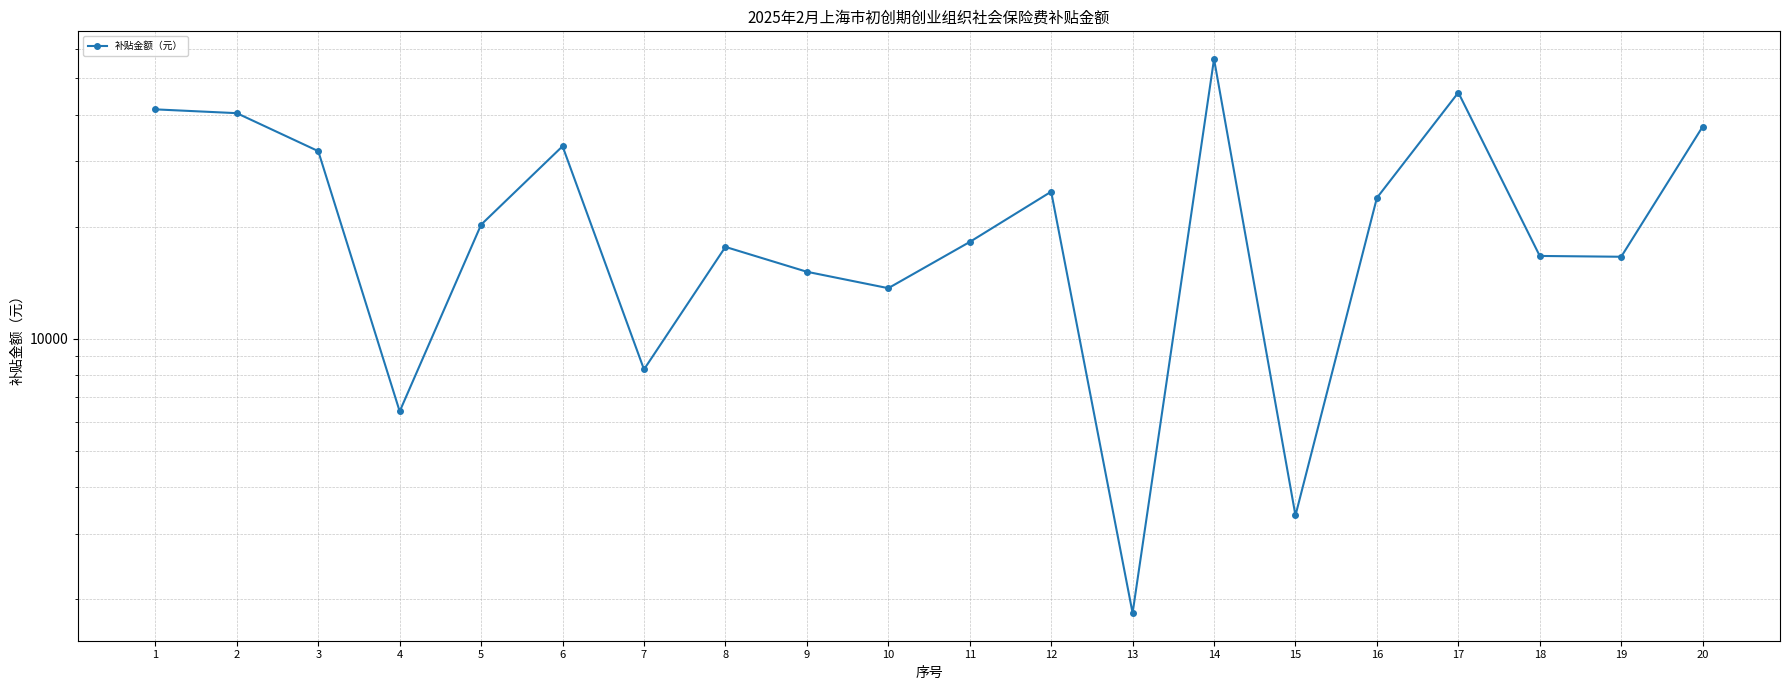

What is the smallest value displayed?

1836.6